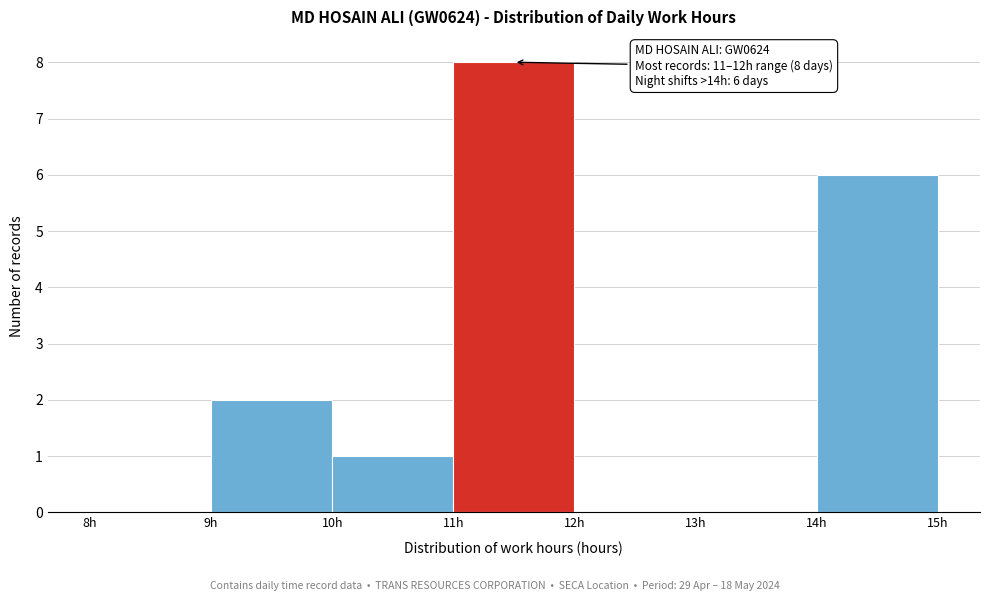

Over which range of the x-axis is the bar tallest?

11 to 12